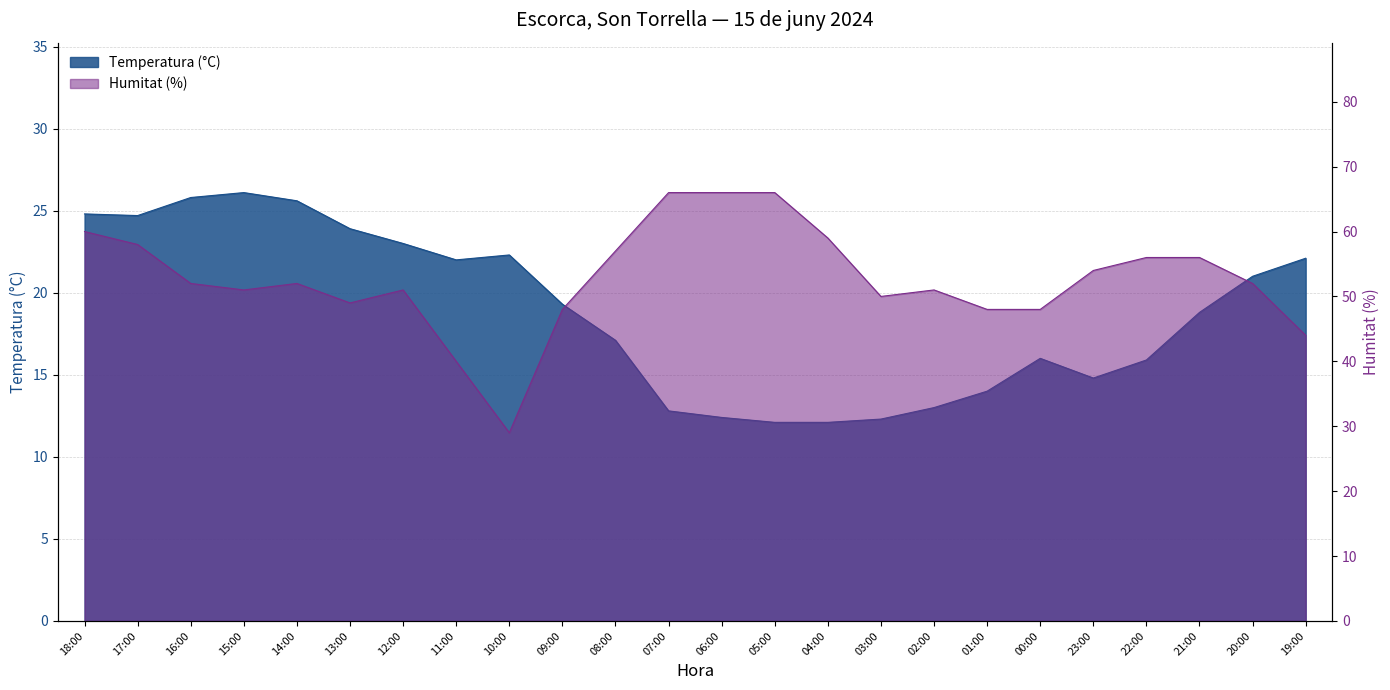

True or false: Temperatura (°C) has a value of 13.0 at 02:00.

True